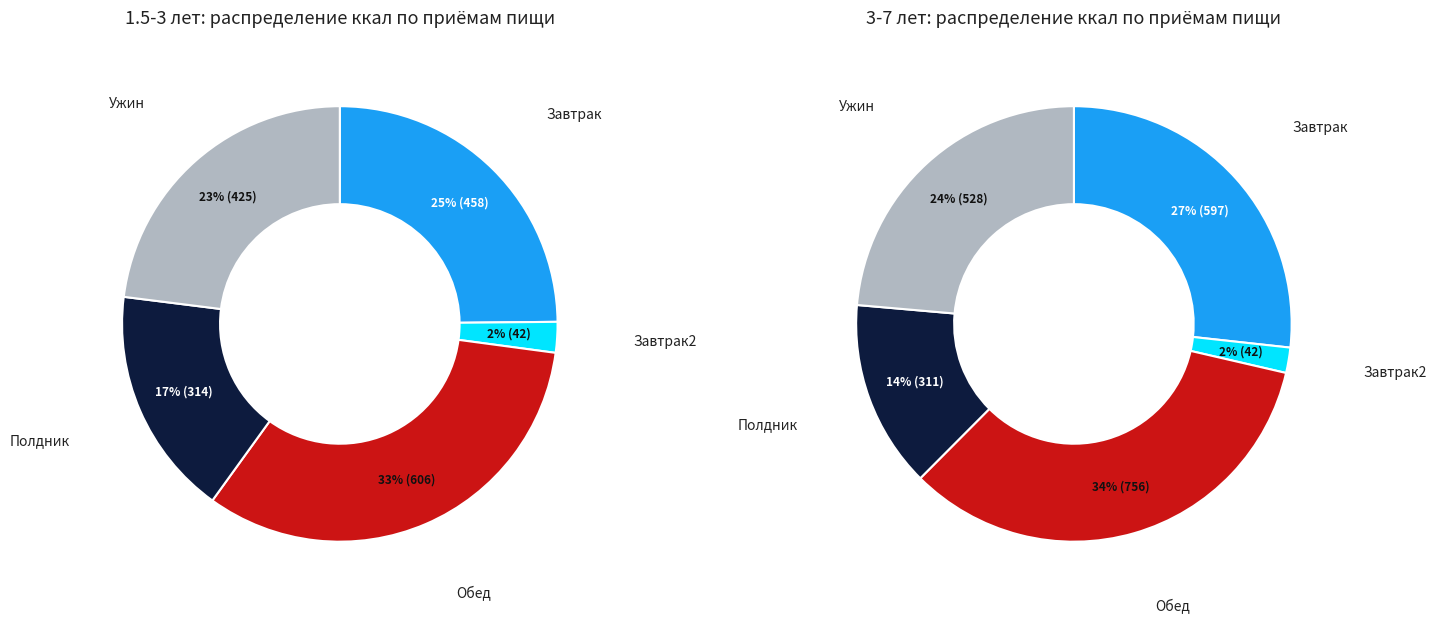

Is there any slice that represents more than half of the pie?

No